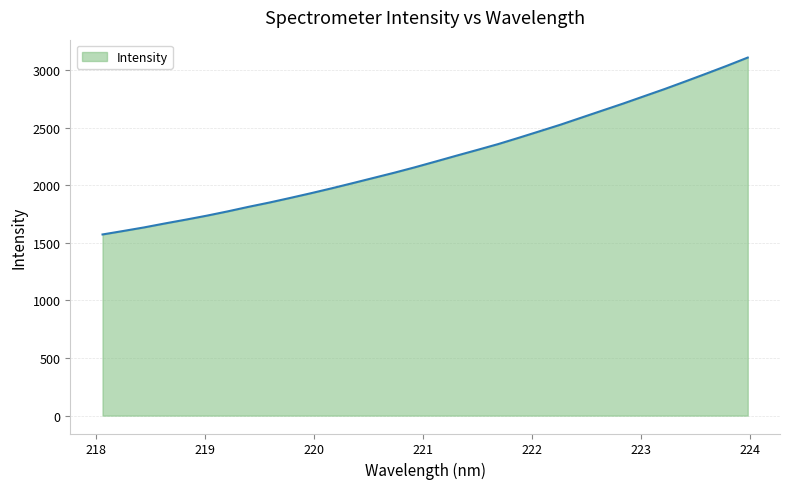

What is the difference between the maximum and minimum values?

1536.8